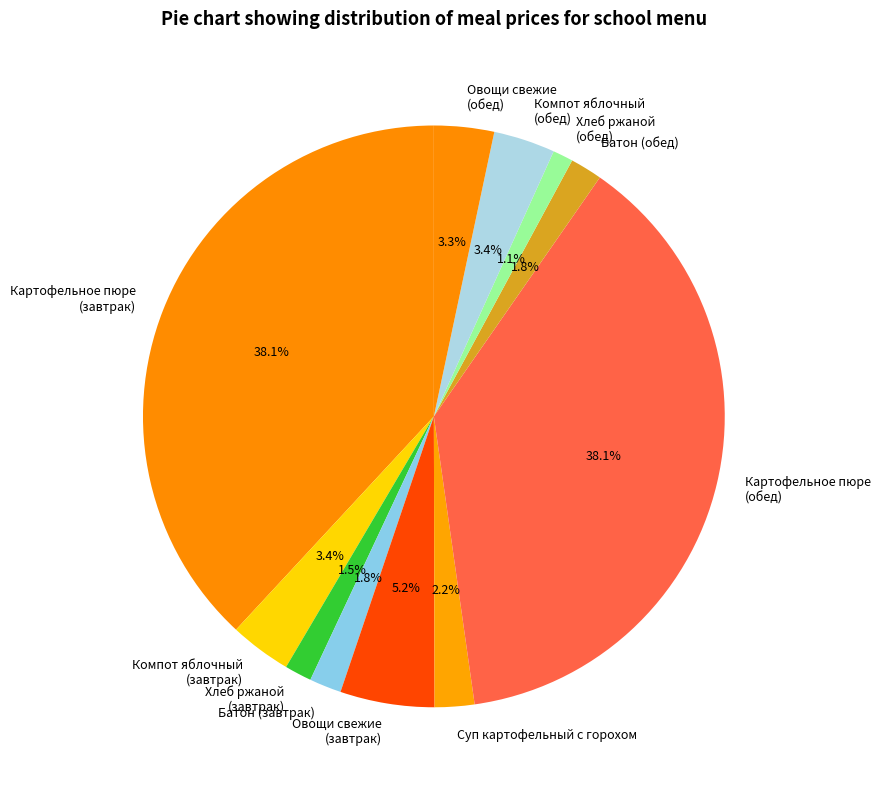

Count the number of slices in the pie.

11